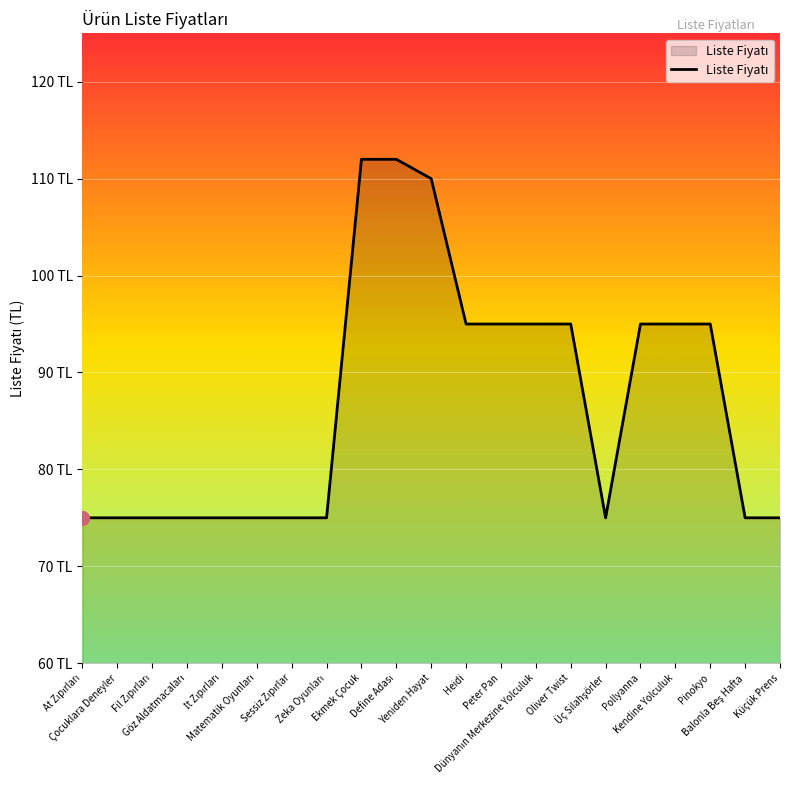

What is the average value?

87